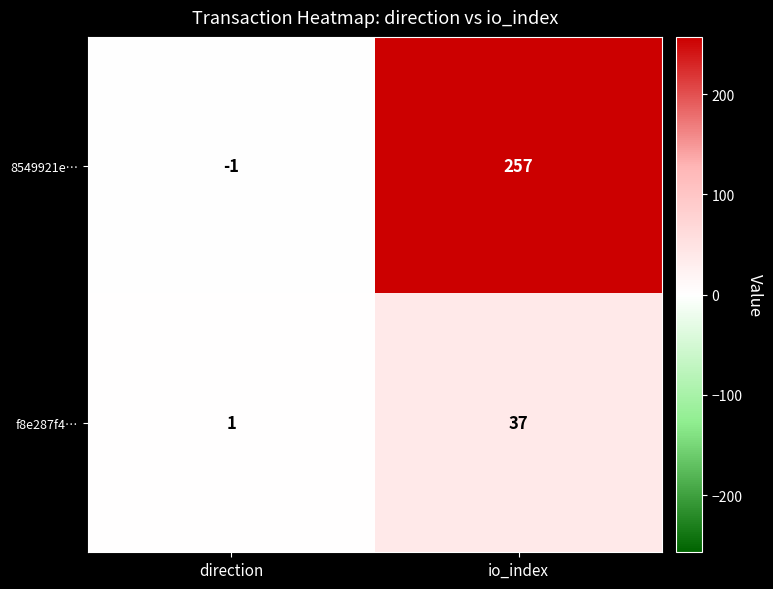

Count the number of data series in this chart.

2